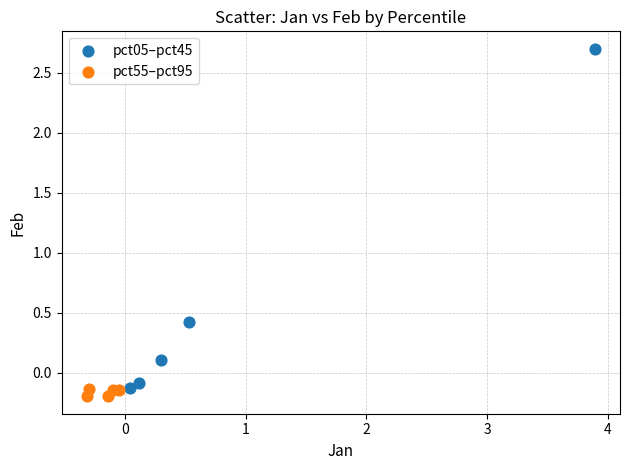

Which series has the largest Y range (max minus min)?

pct05–pct45